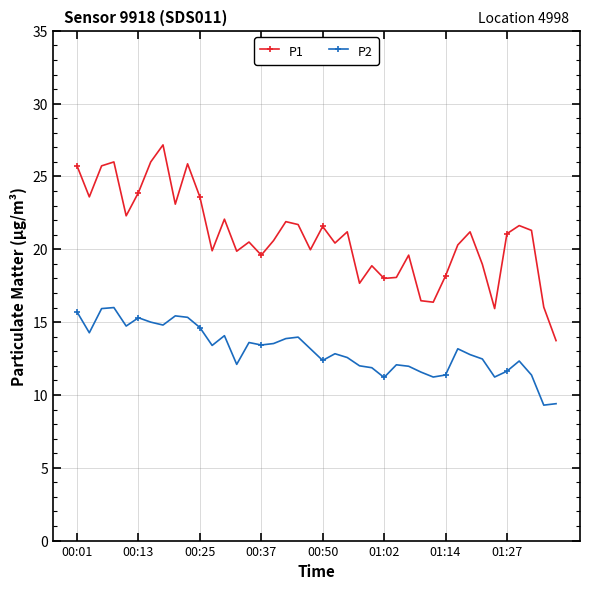

What is the value of the P2 point at the 30th from the left?

11.2